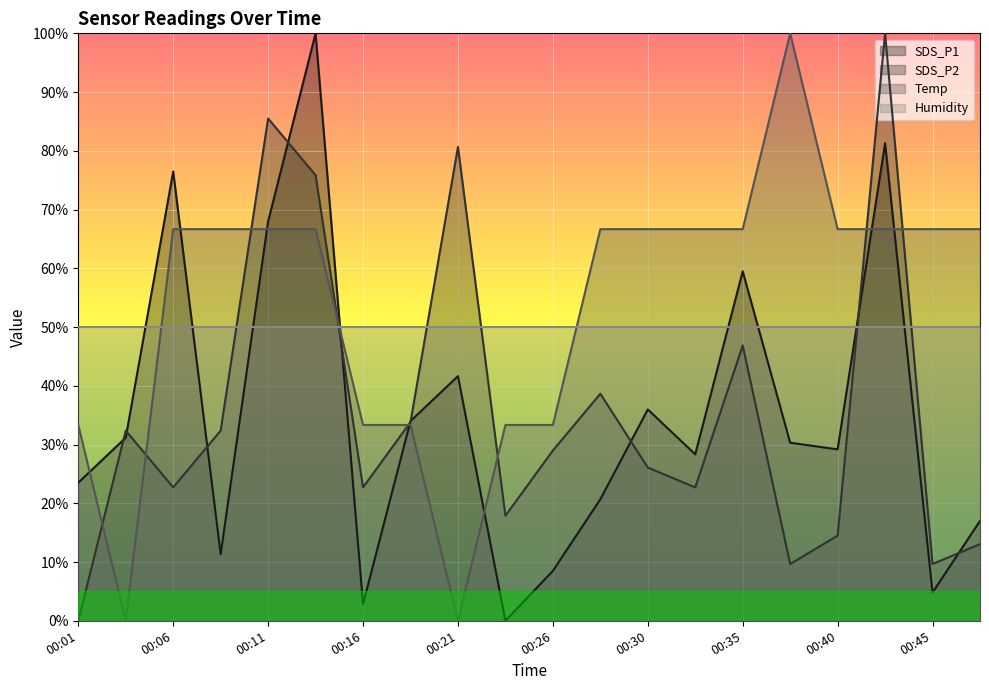

In SDS_P1, how many points are lower than both neighbors (excluding endpoints)?

6